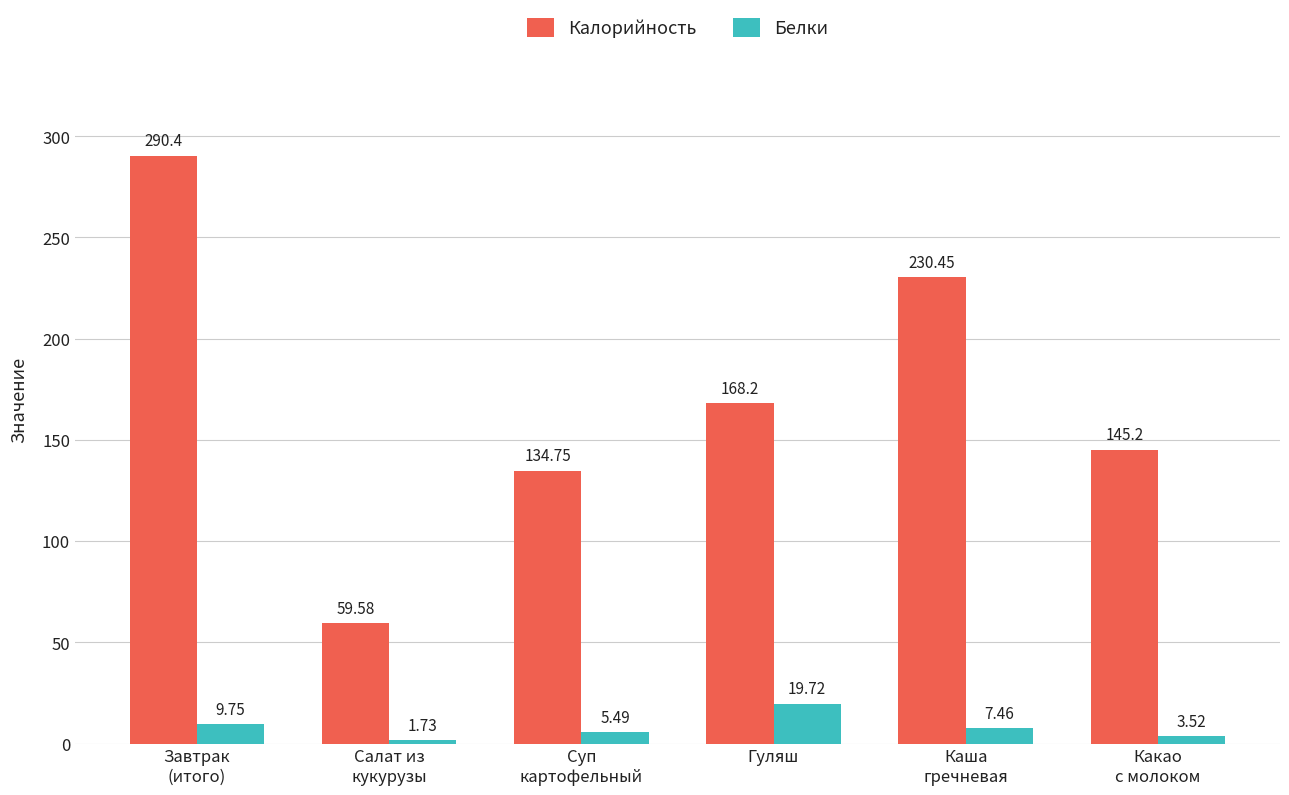

Rank the series by their average value, from highest to lowest.

Калорийность, Белки